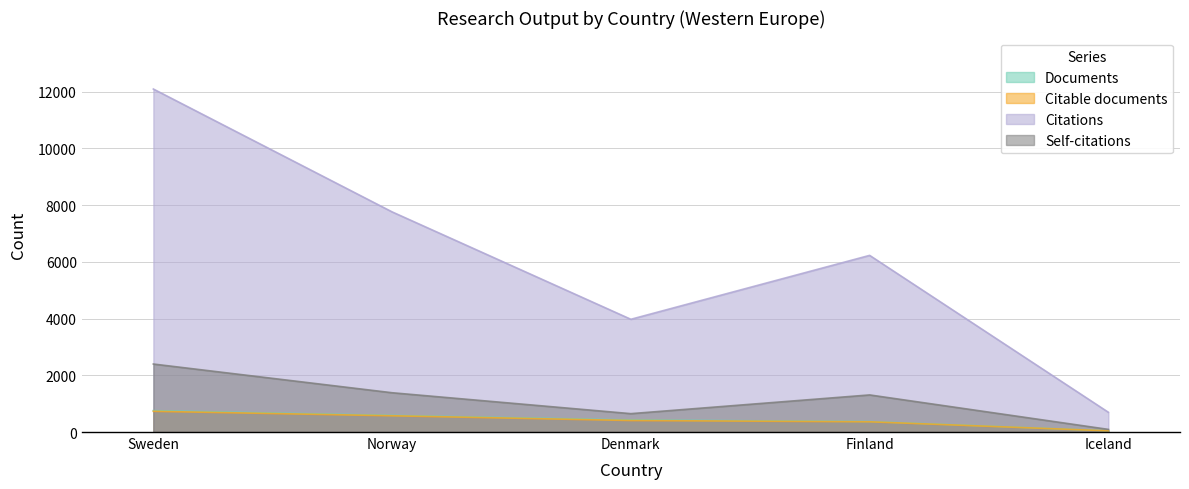

Is it true that Citations equals 13943 at Norway?

False